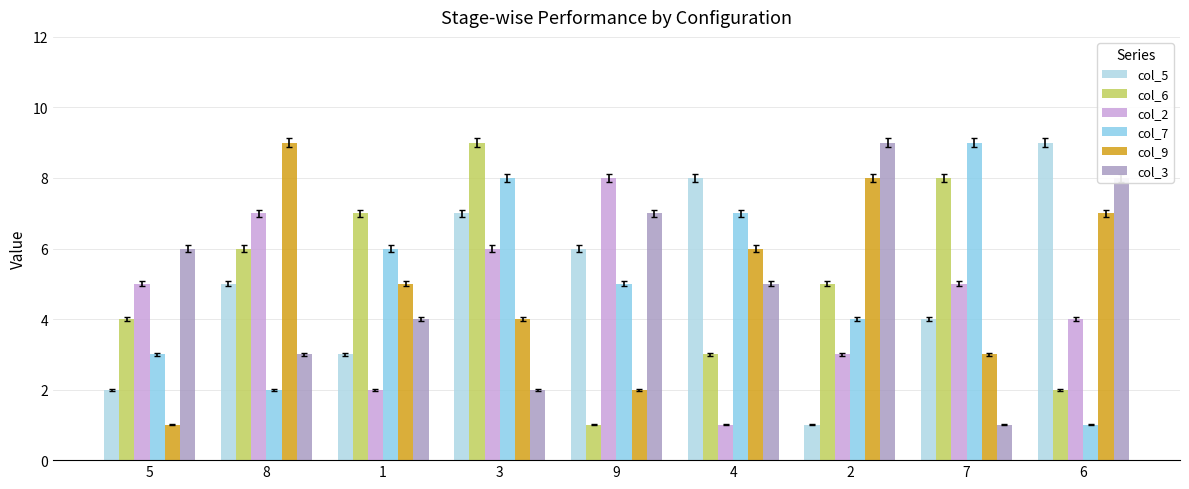

What is the minimum value shown in the chart?

1